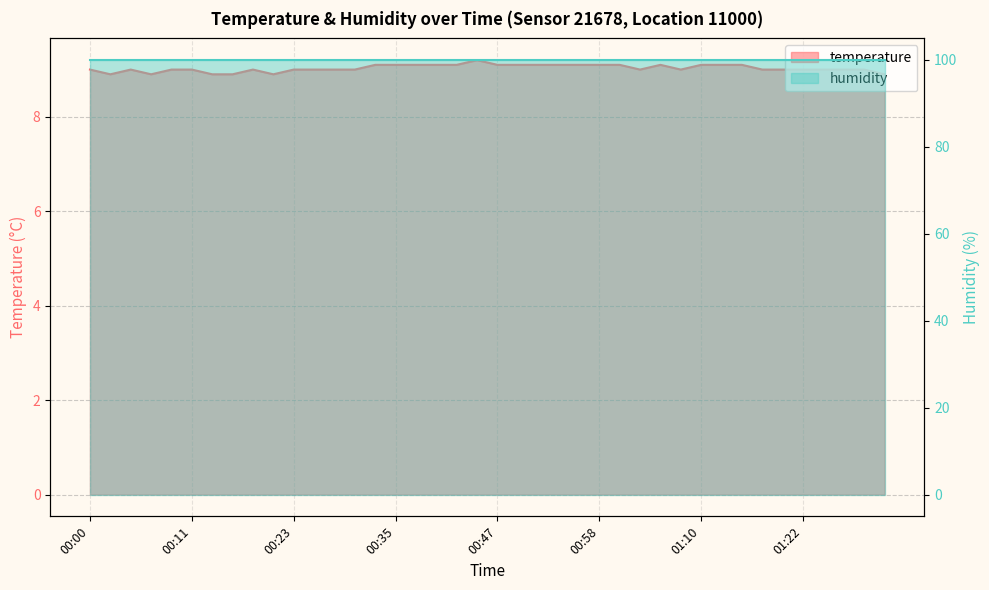

What is the sum of all values?

361.2